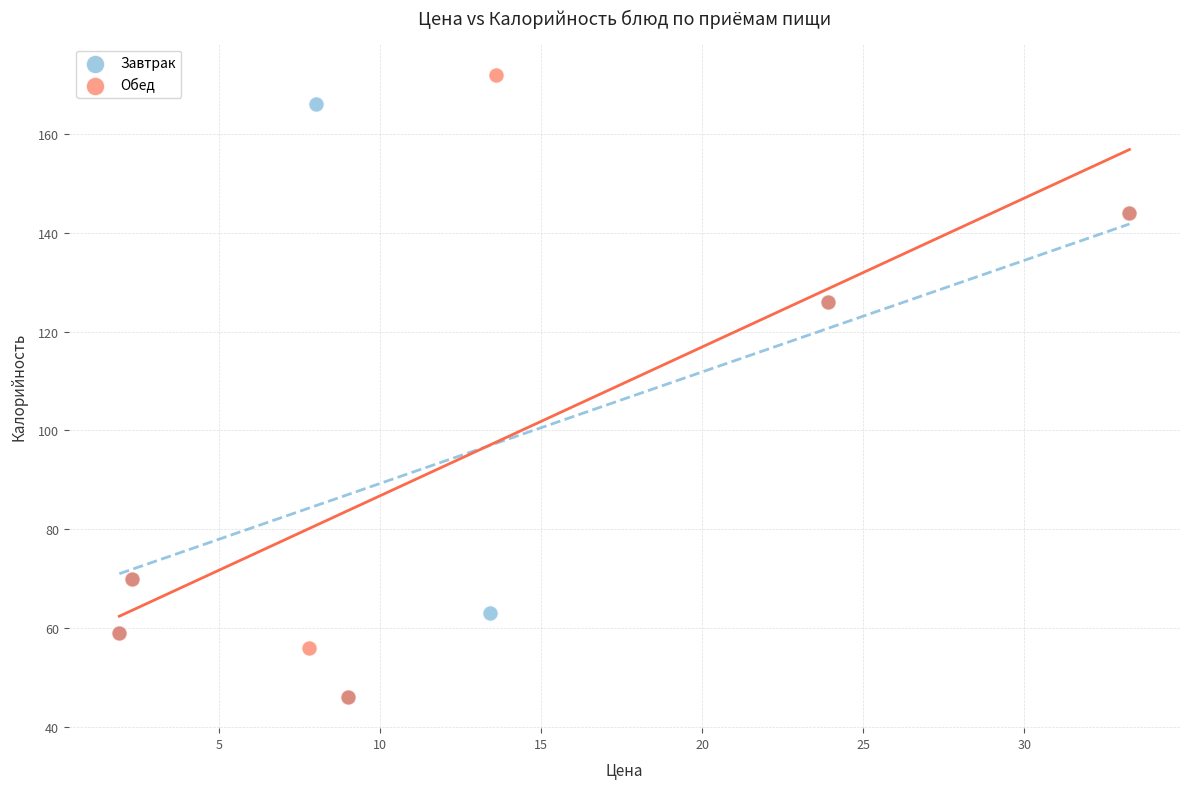

Which series contains the highest Y value?

Обед